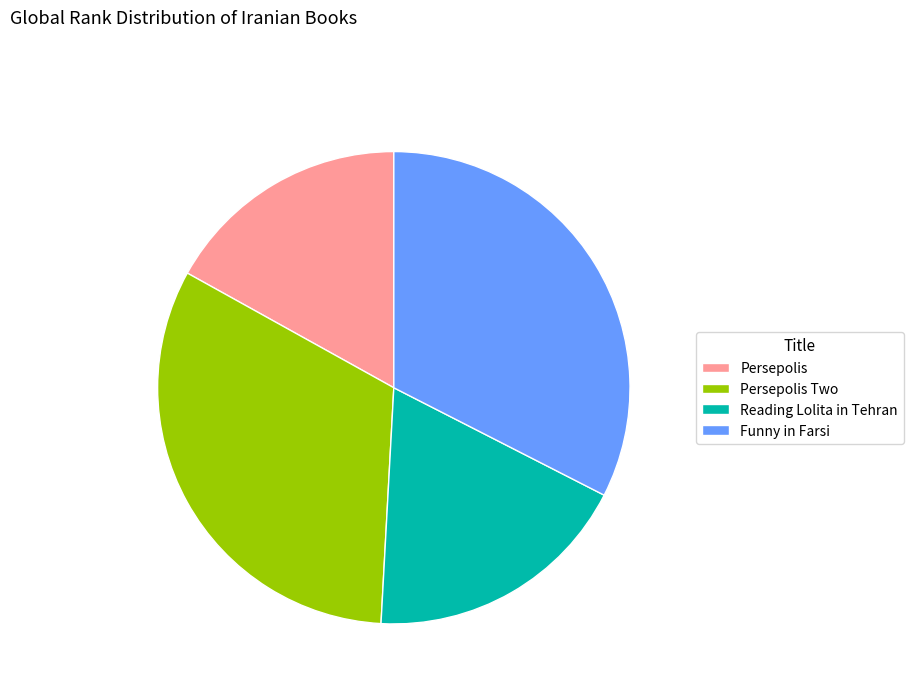

Do Persepolis Two and Funny in Farsi together represent more than half of the pie?

Yes